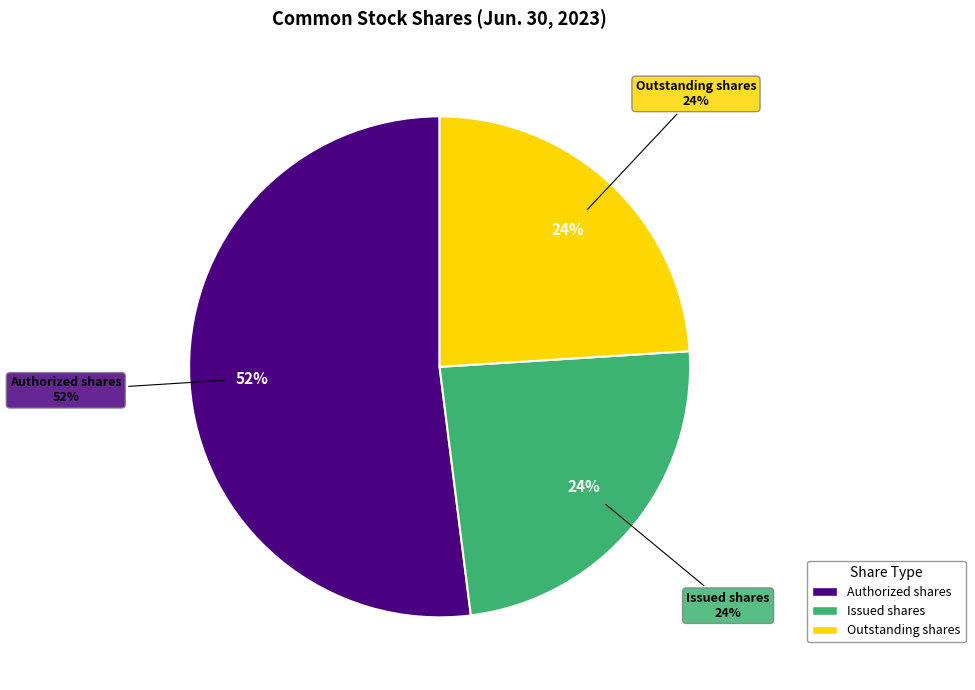

Which has a higher value, Common stock, outstanding shares or Common stock, issued shares?

Common stock, outstanding shares